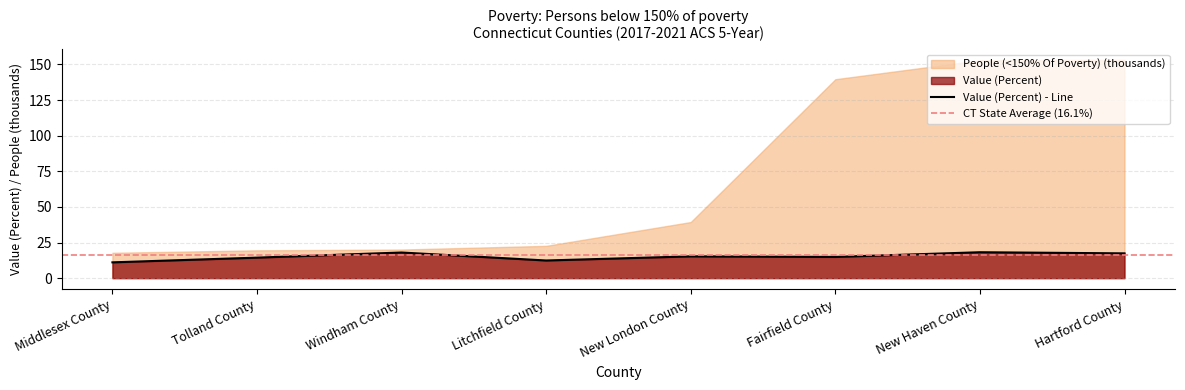

What is the label of the 3rd point from the right?

Fairfield County